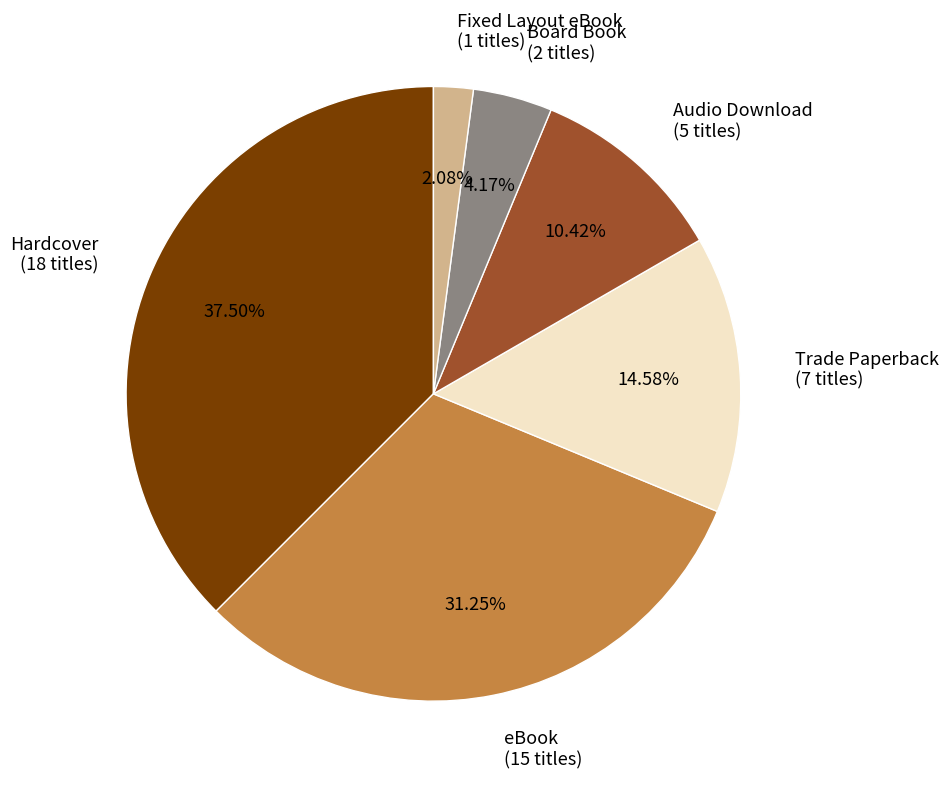

Which slice is the largest?

Hardcover